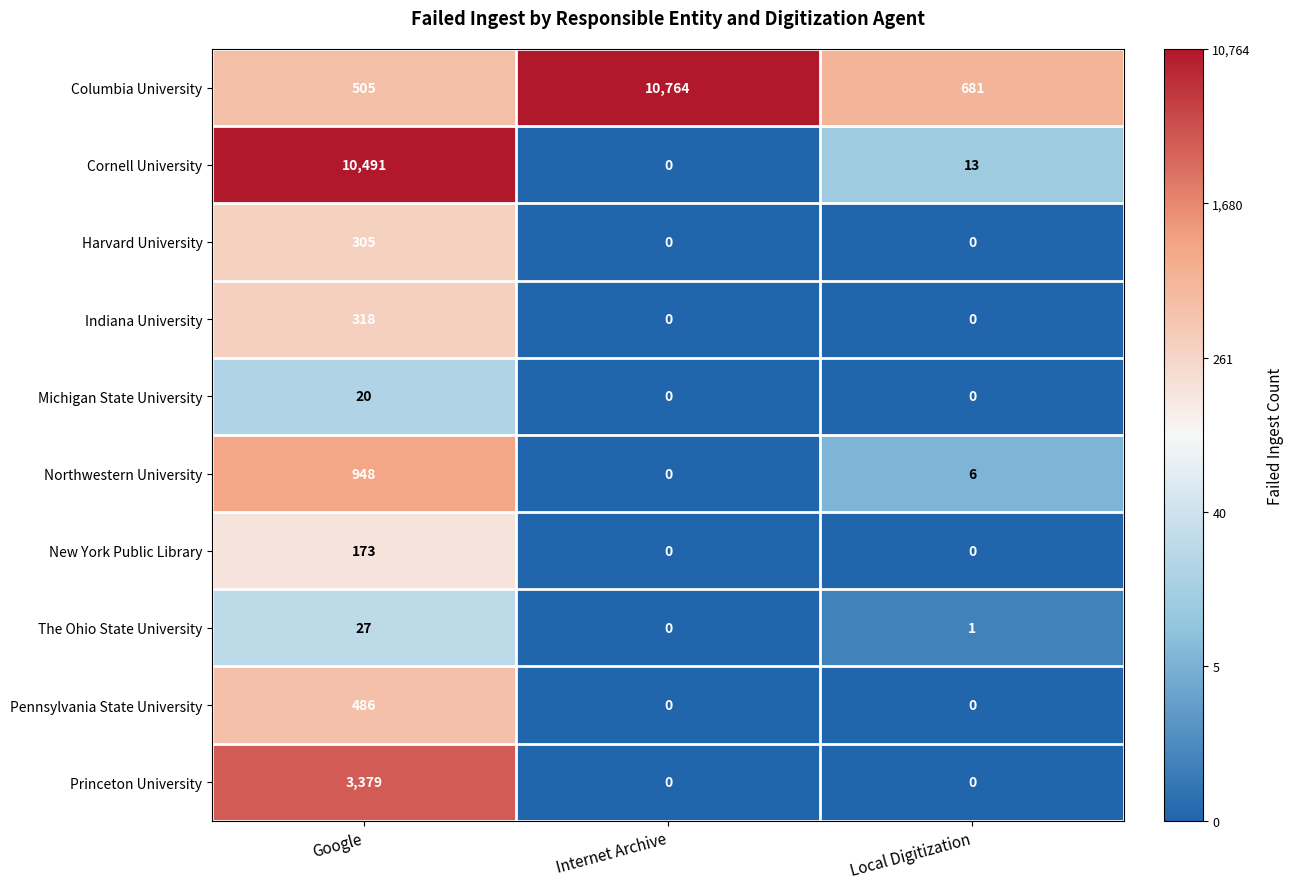

Is it true that Harvard University equals 305 at Google?

True